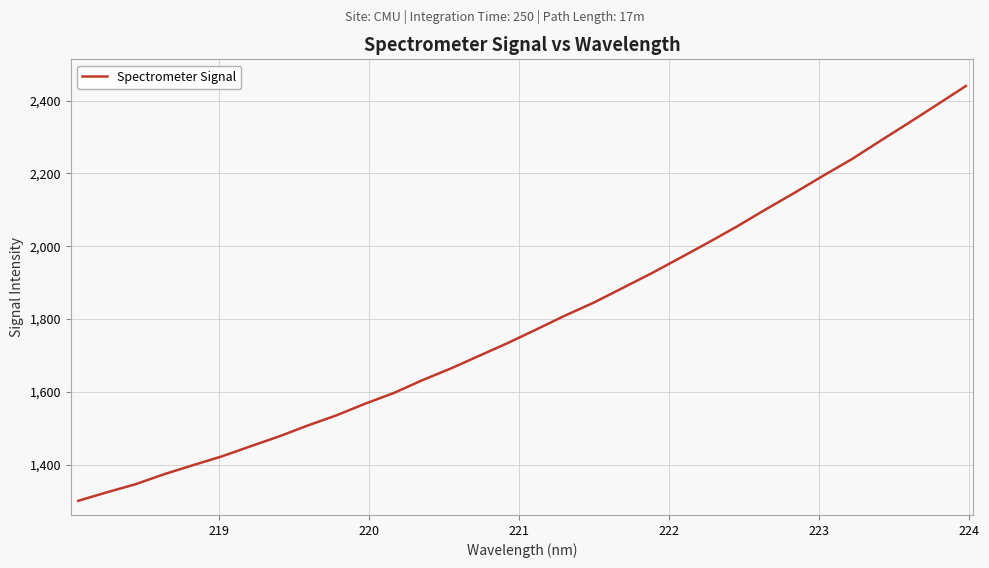

What is the difference between the maximum and minimum values?

1140.2